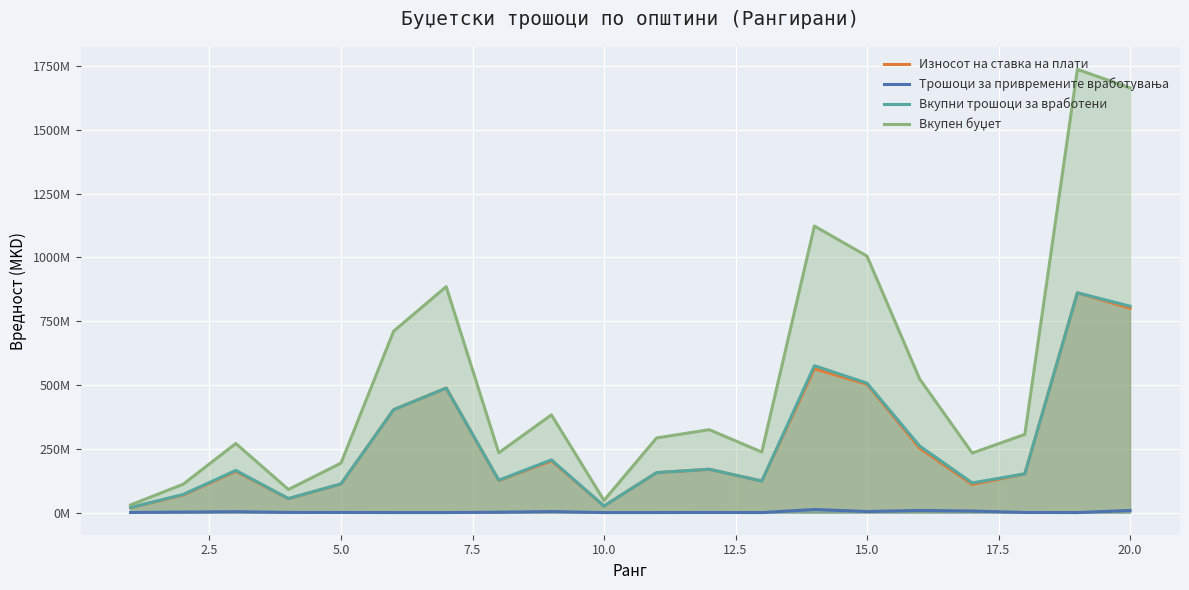

Does the chart display data point markers on the line(s)?

No